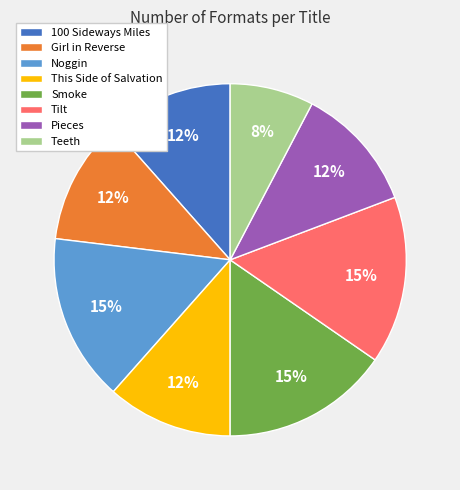

Is it true that Teeth is 8% of the pie?

True